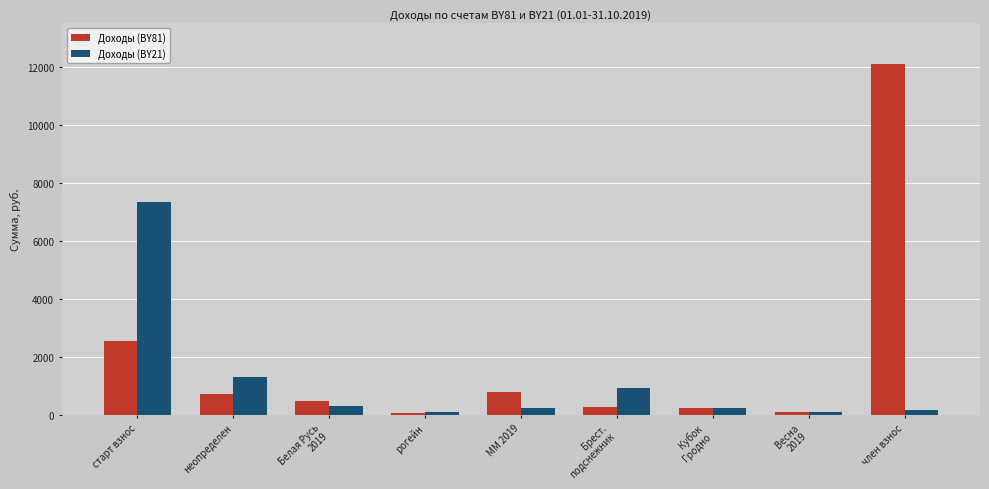

What are all the series names shown in the legend?

Доходы (BY81), Доходы (BY21)